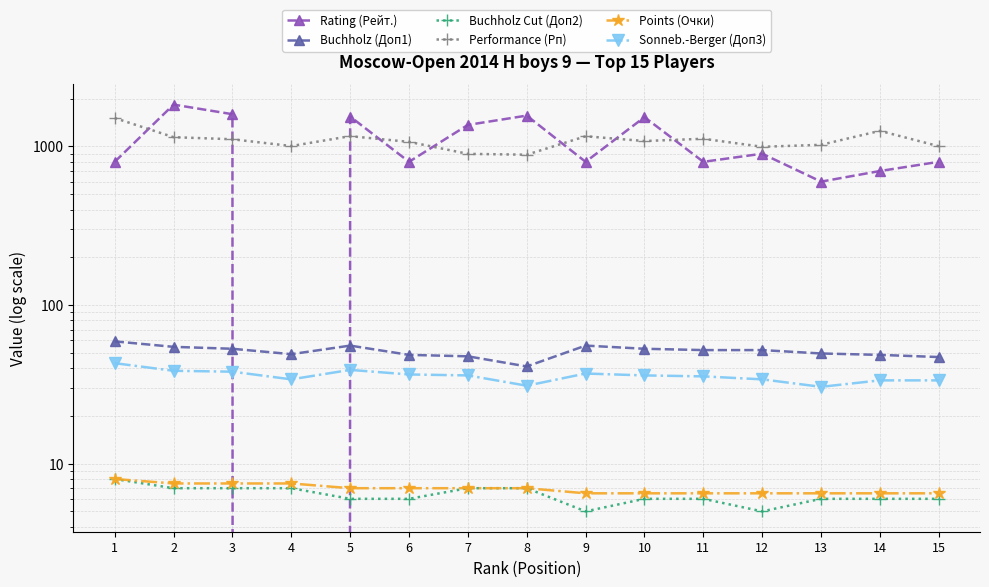

What is the spread (max minus min) of values at 13?

1018.0